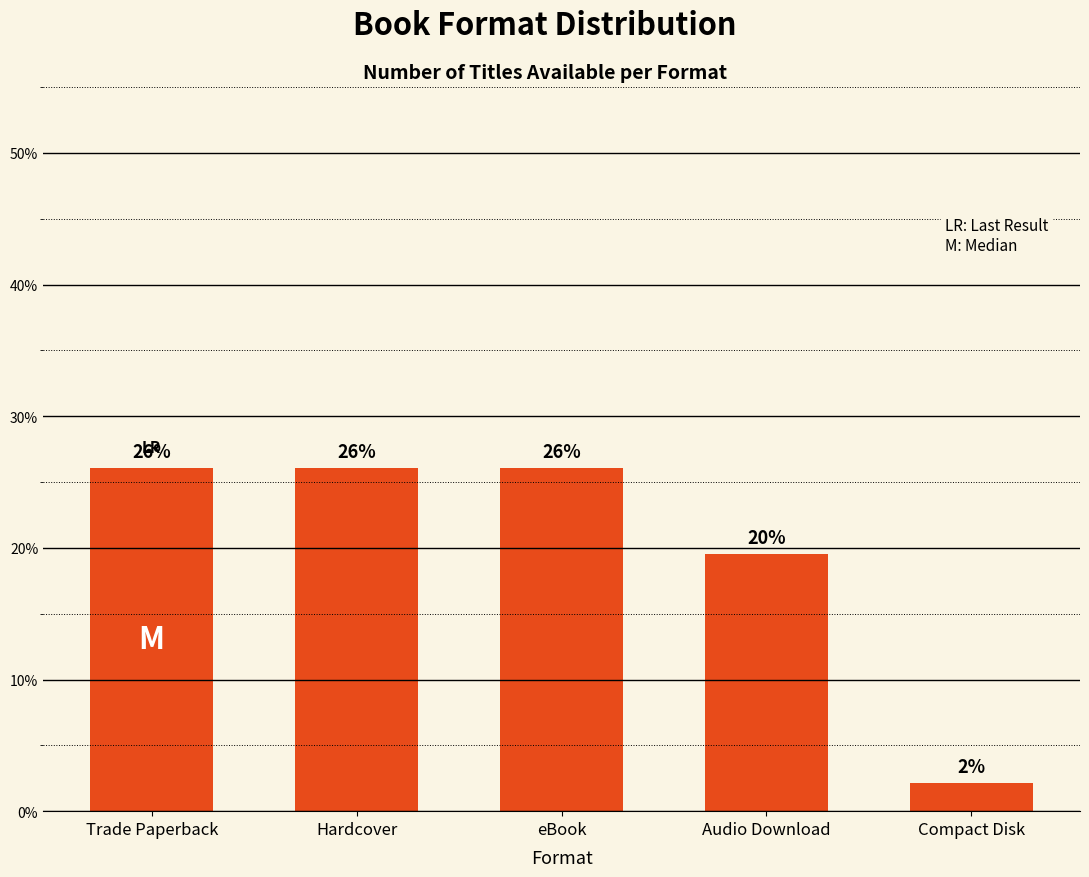

What is the value of the 1st bar from the left?

26.1